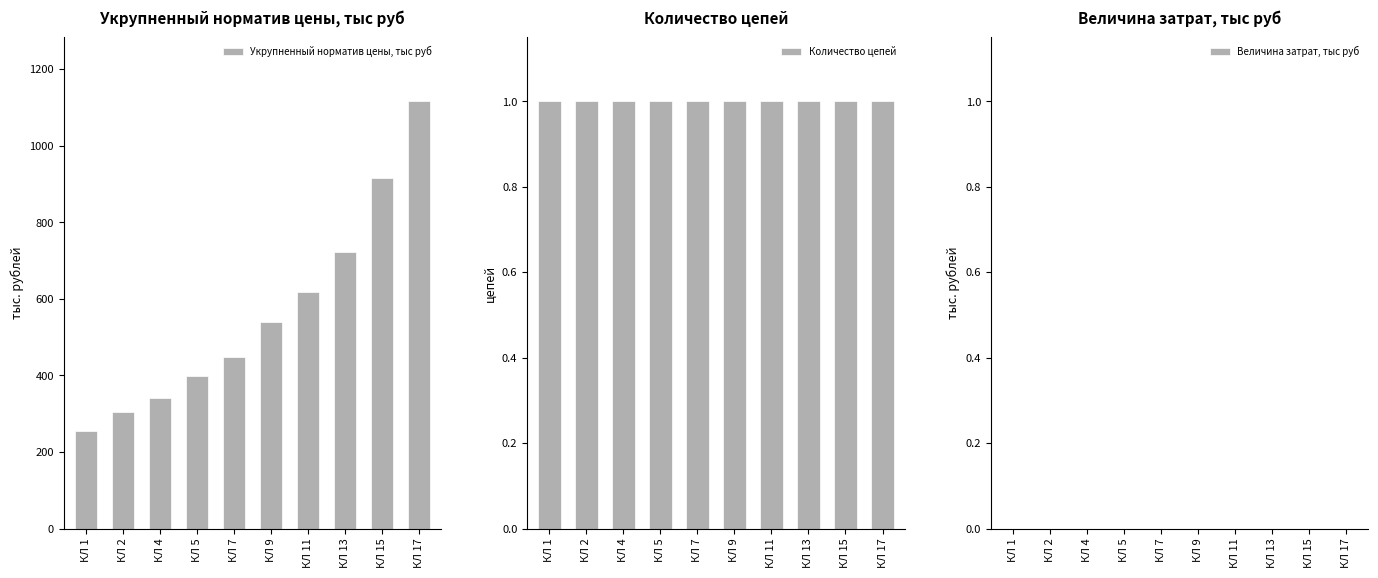

What is the difference between the Укрупненный норматив цены, тыс руб values at КЛ 17 and КЛ 1?

862